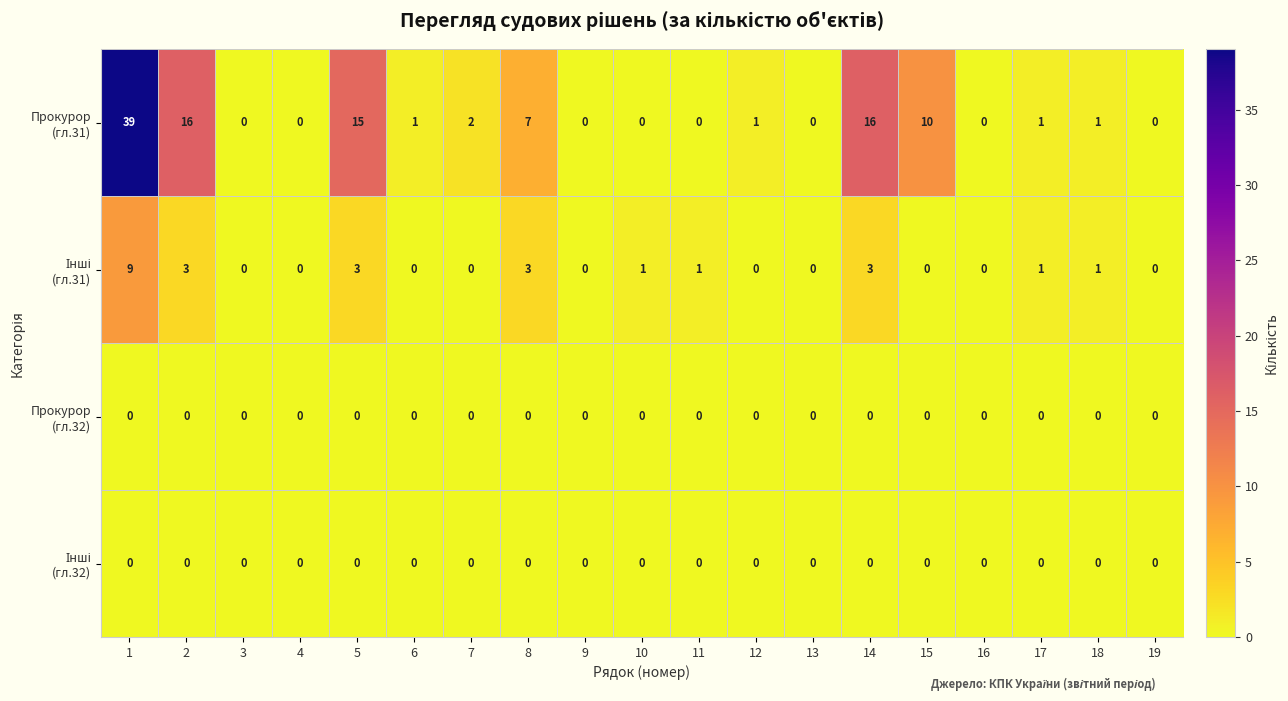

What is the total value across all series at 14?

19